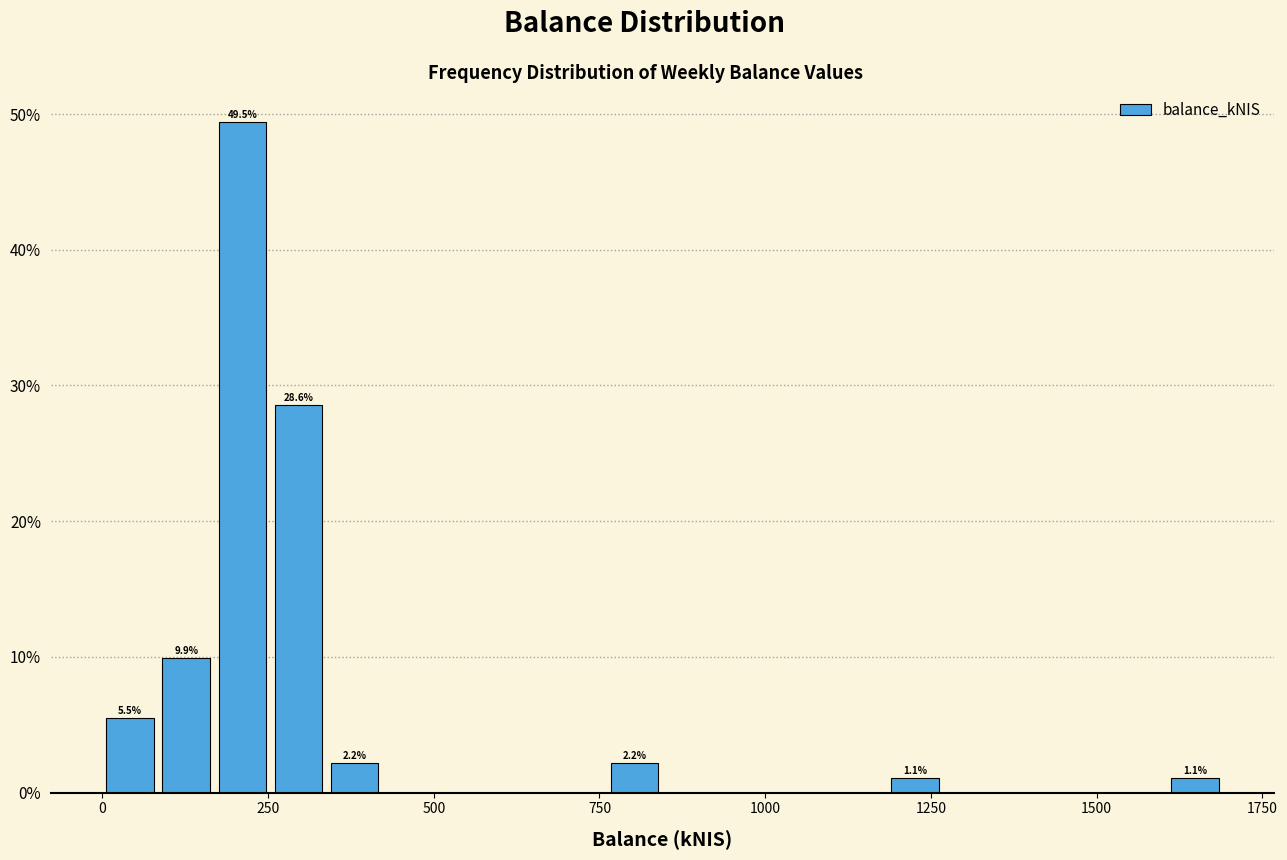

Read against the x-axis, roughly where is the centre of the tallest bar?

200